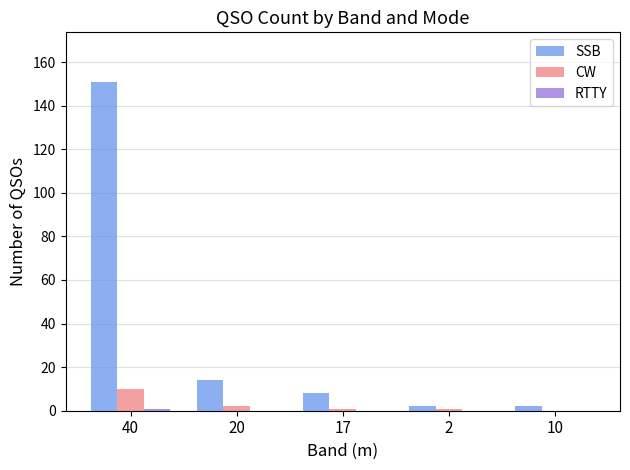

How many positive values does the CW series have?

4